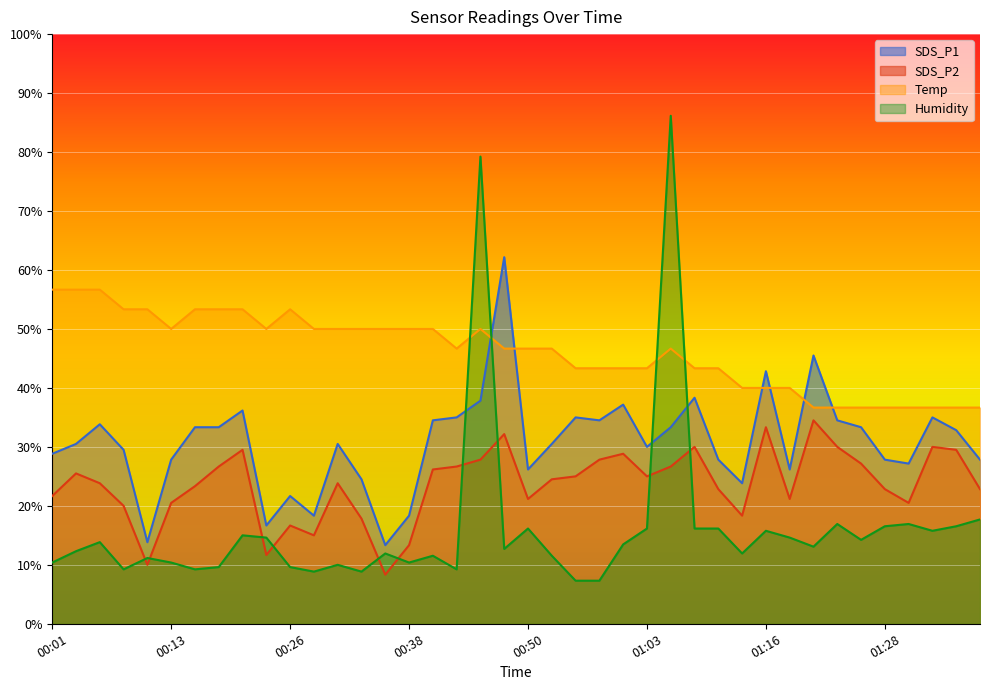

Is it true that Temp equals 65.3 at 00:38?

False